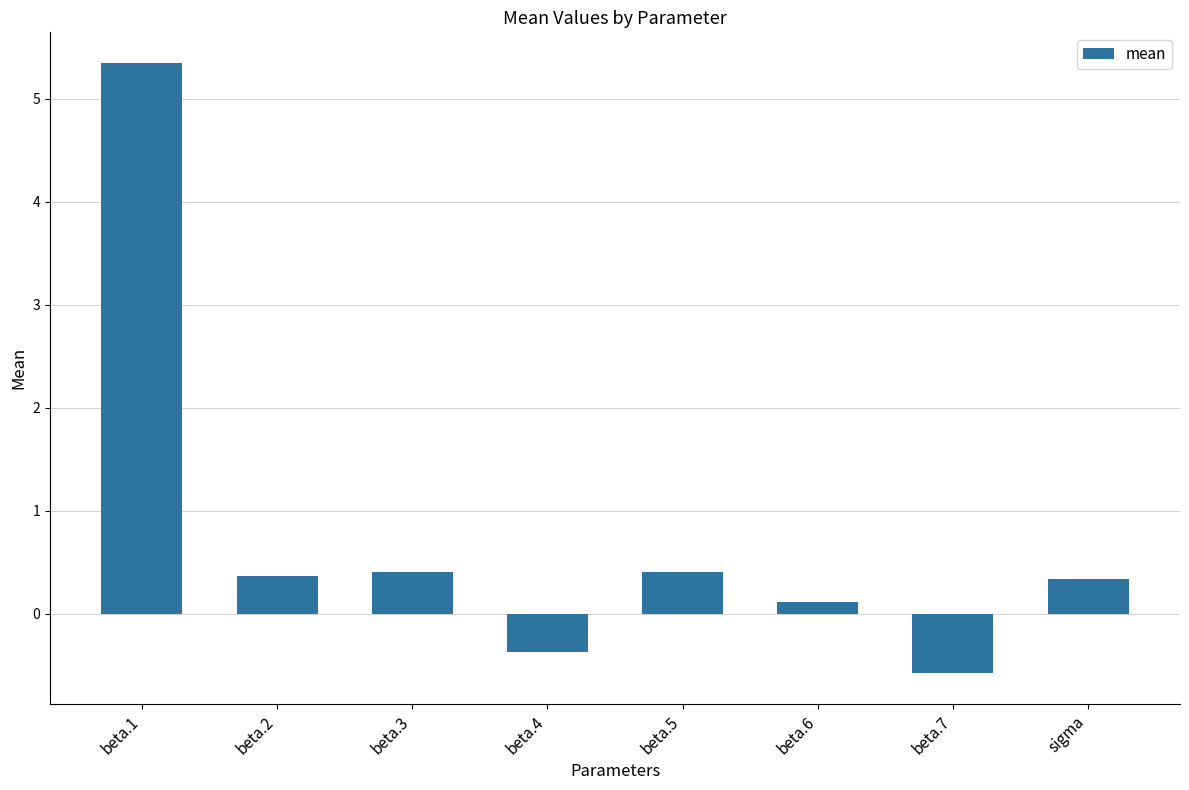

How many distinct data groups are displayed?

1